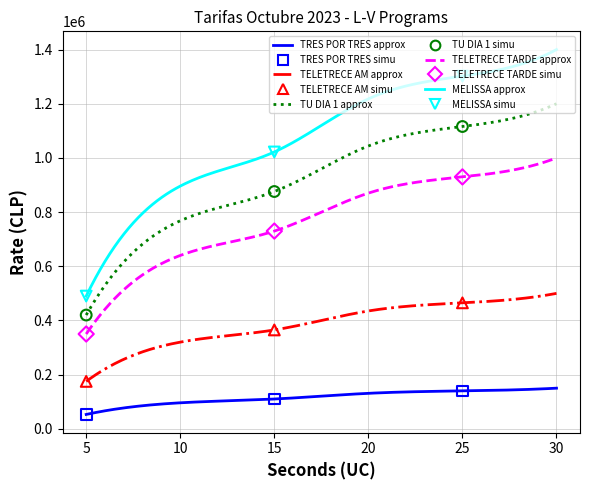

At which category is the sum across all series the highest?

30